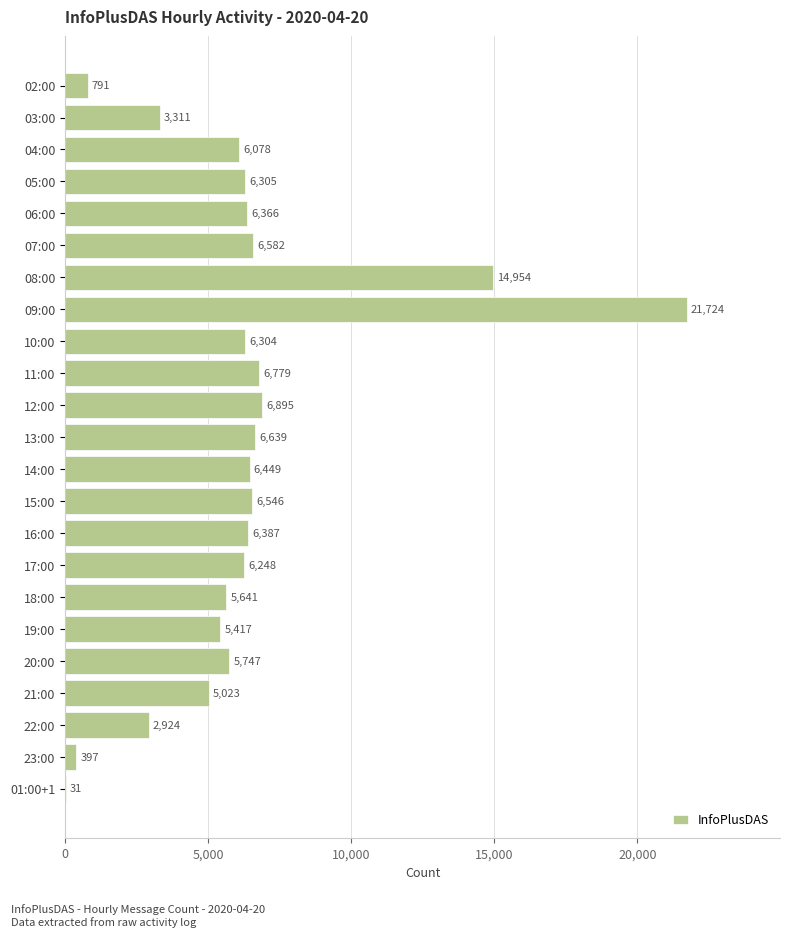

What is the greatest value displayed?

21724